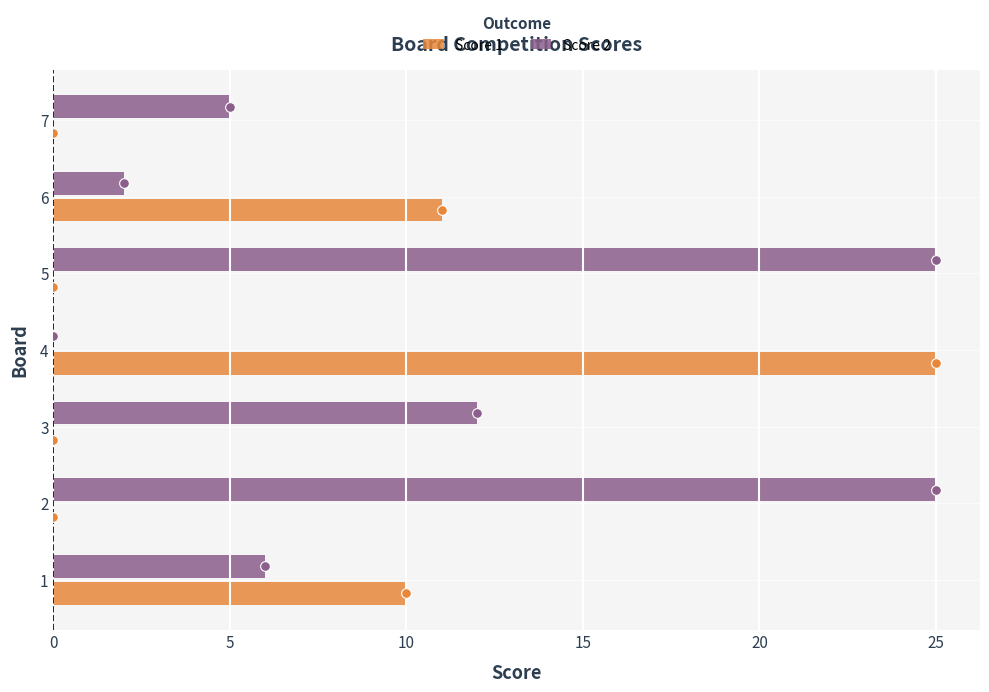

What is the sum of the Score 1 values at 1 and 3?

10